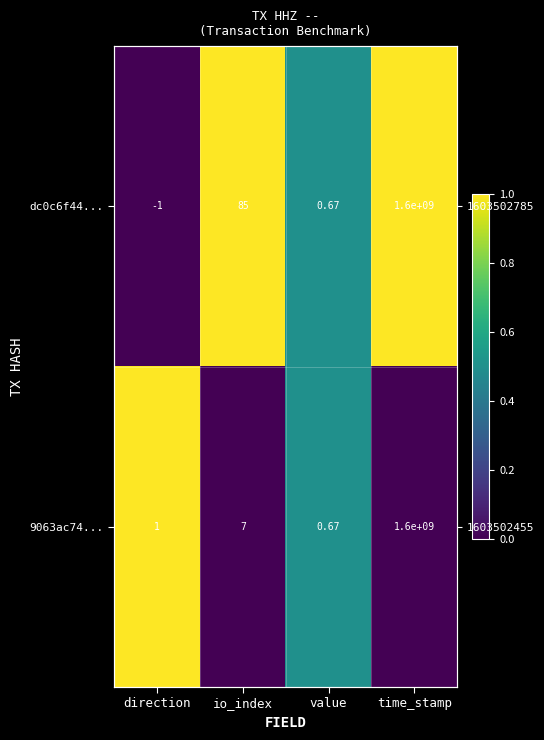

What is the maximum value for dc0c6f44...?

1.0